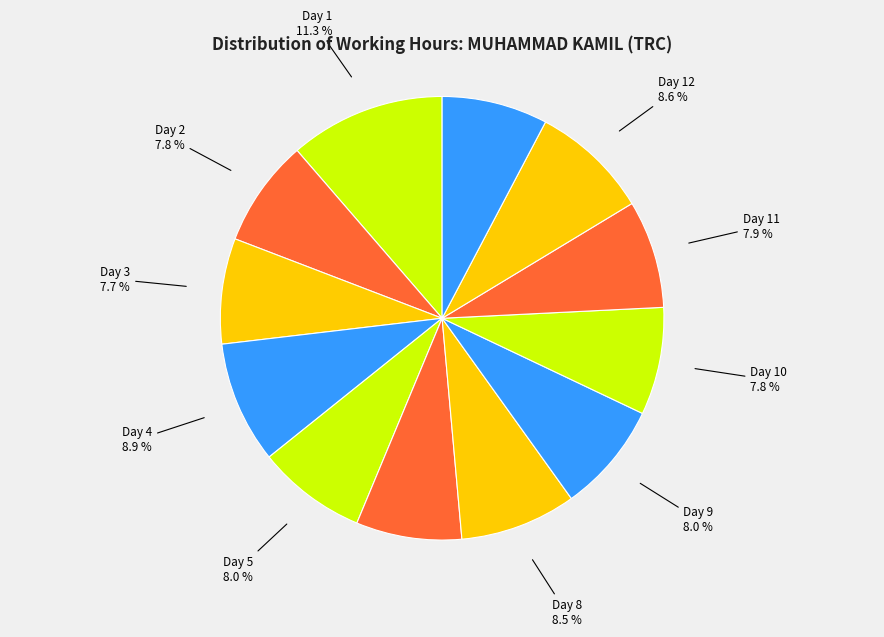

How many slices are in this pie chart?

12